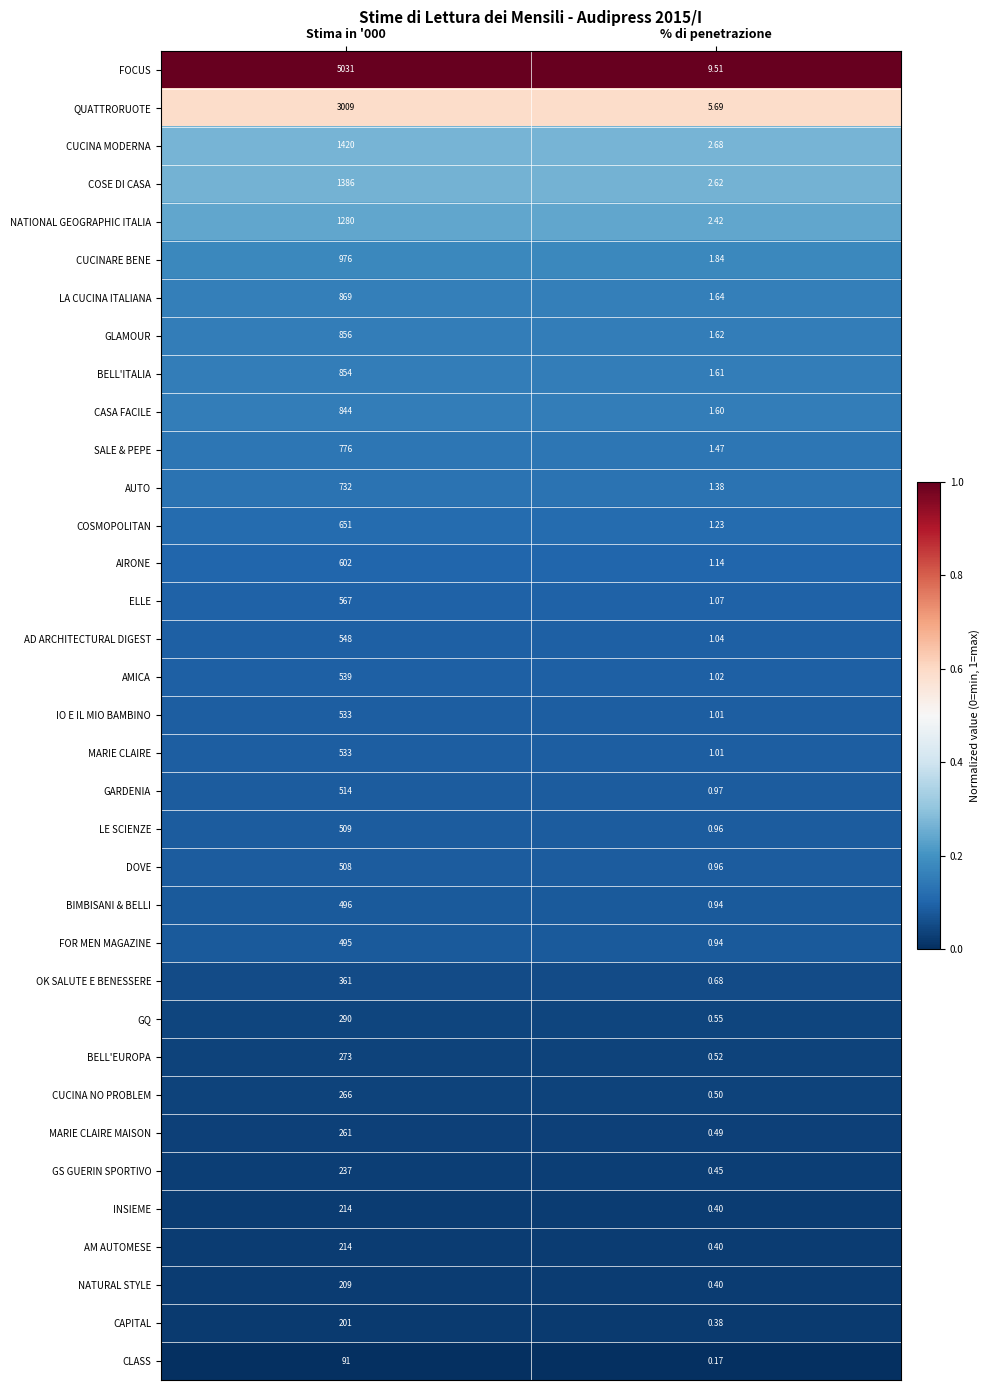

Where is LE SCIENZE nearest to the value 254?

% di penetrazione